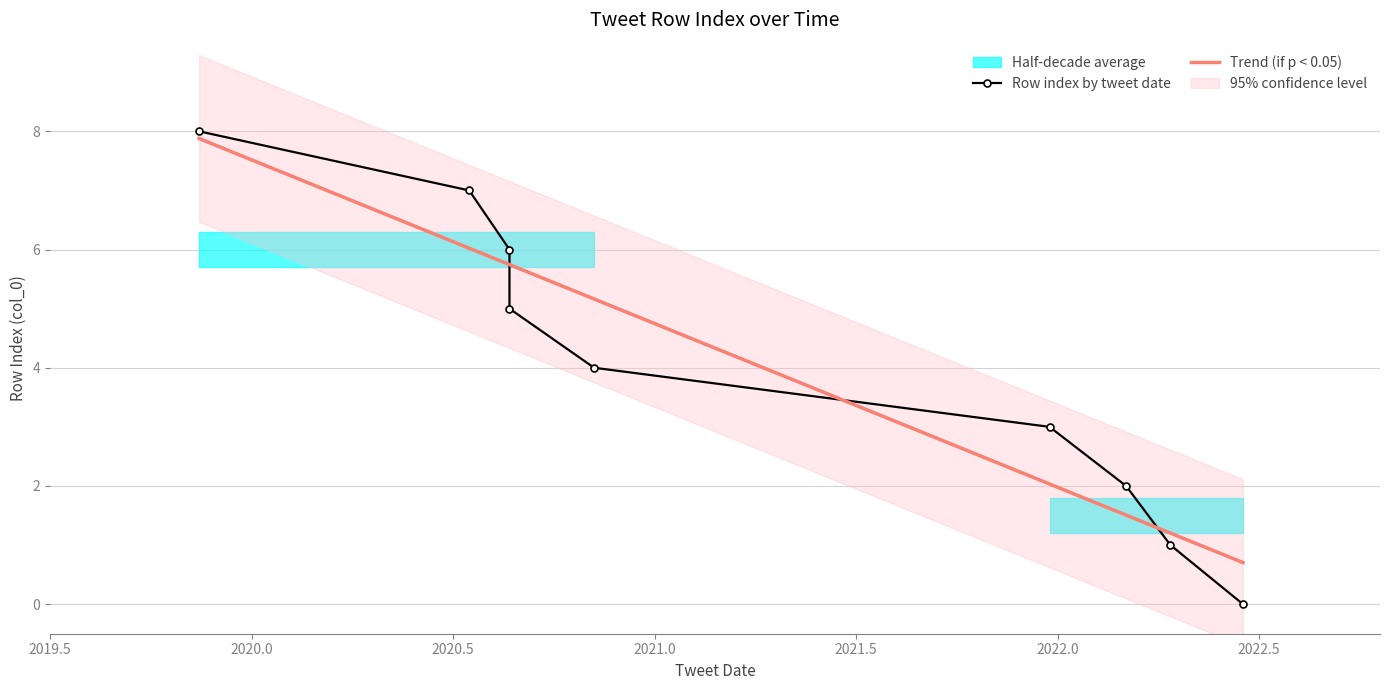

The value at 2020-08-22 is 2. True or false?

False